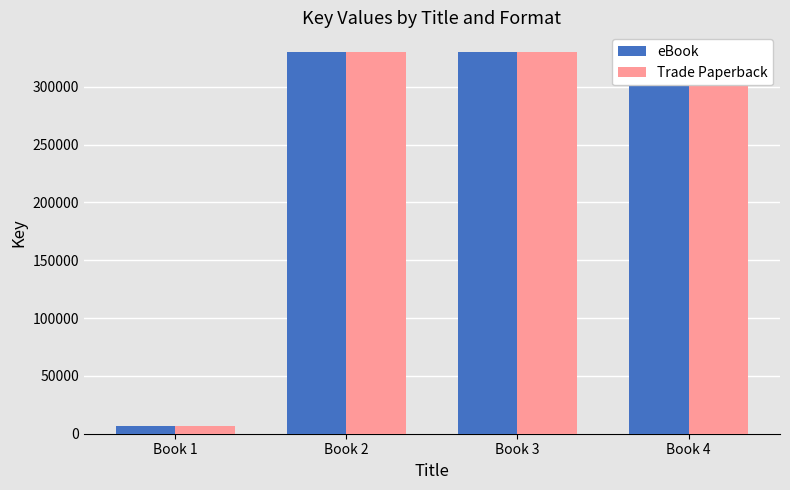

At which category is the sum across all series the highest?

Book 4